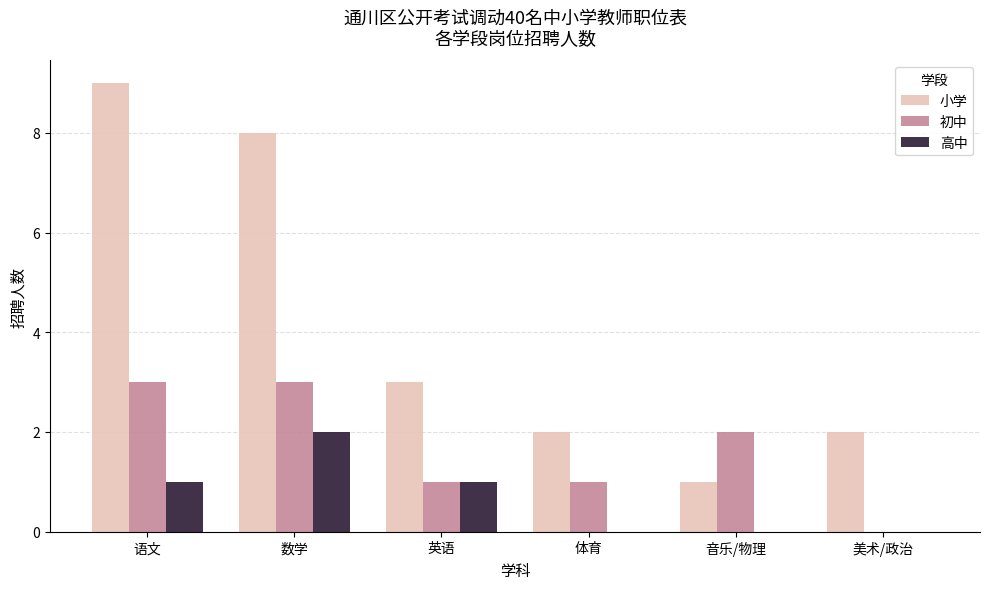

What is the sum of all 高中 values?

4